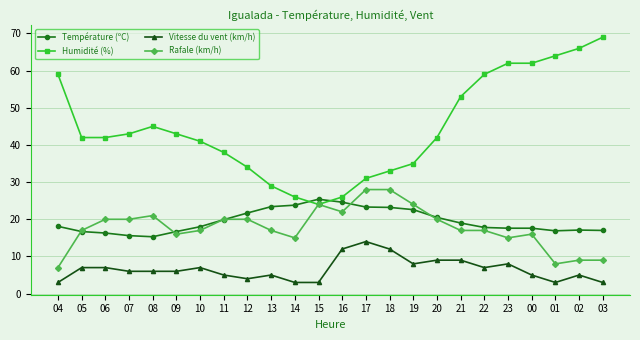

How many distinct data groups are displayed?

4